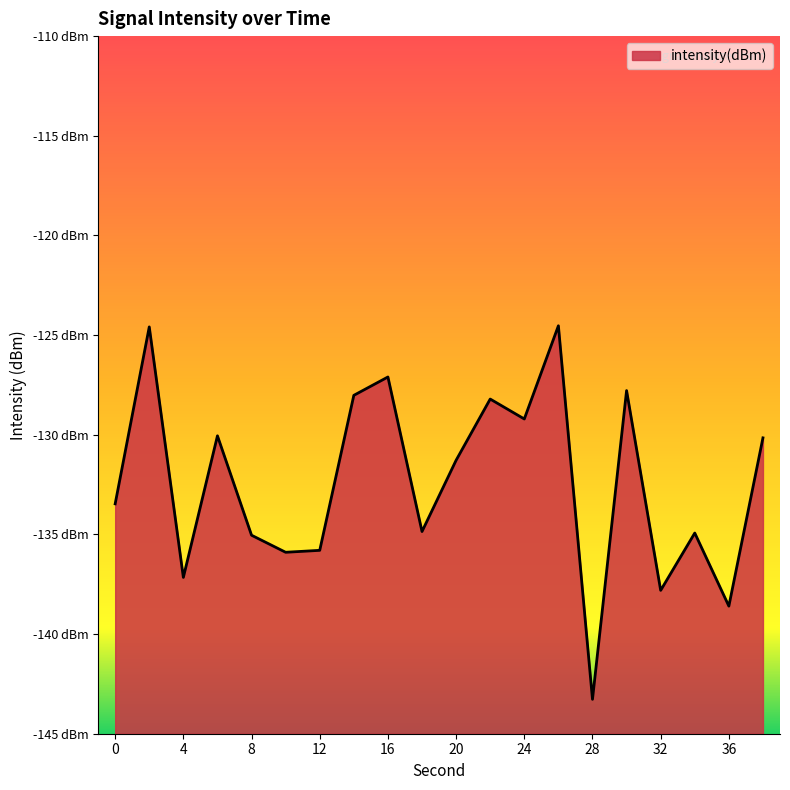

Reading right to left, extract all data points from this chart.

-130.2	-138.6	-134.9	-137.8	-127.8	-143.3	-124.5	-129.2	-128.2	-131.3	-134.9	-127.1	-128.0	-135.8	-135.9	-135.0	-130.1	-137.2	-124.6	-133.5